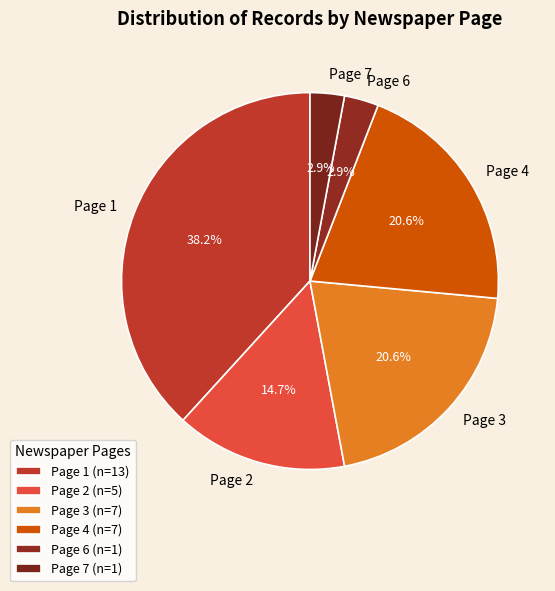

What portion of the pie excludes Page 6?

97.1%